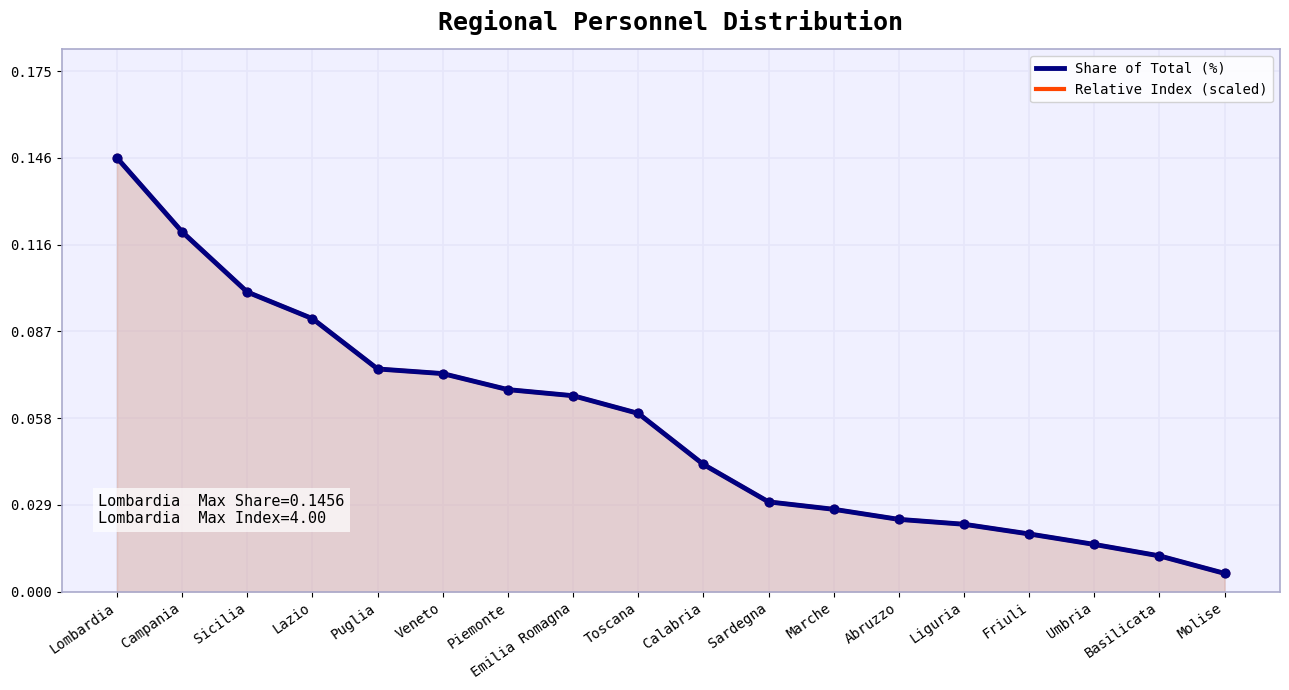

What are all the series names shown in the legend?

Share of Total (%), Relative Index (scaled)